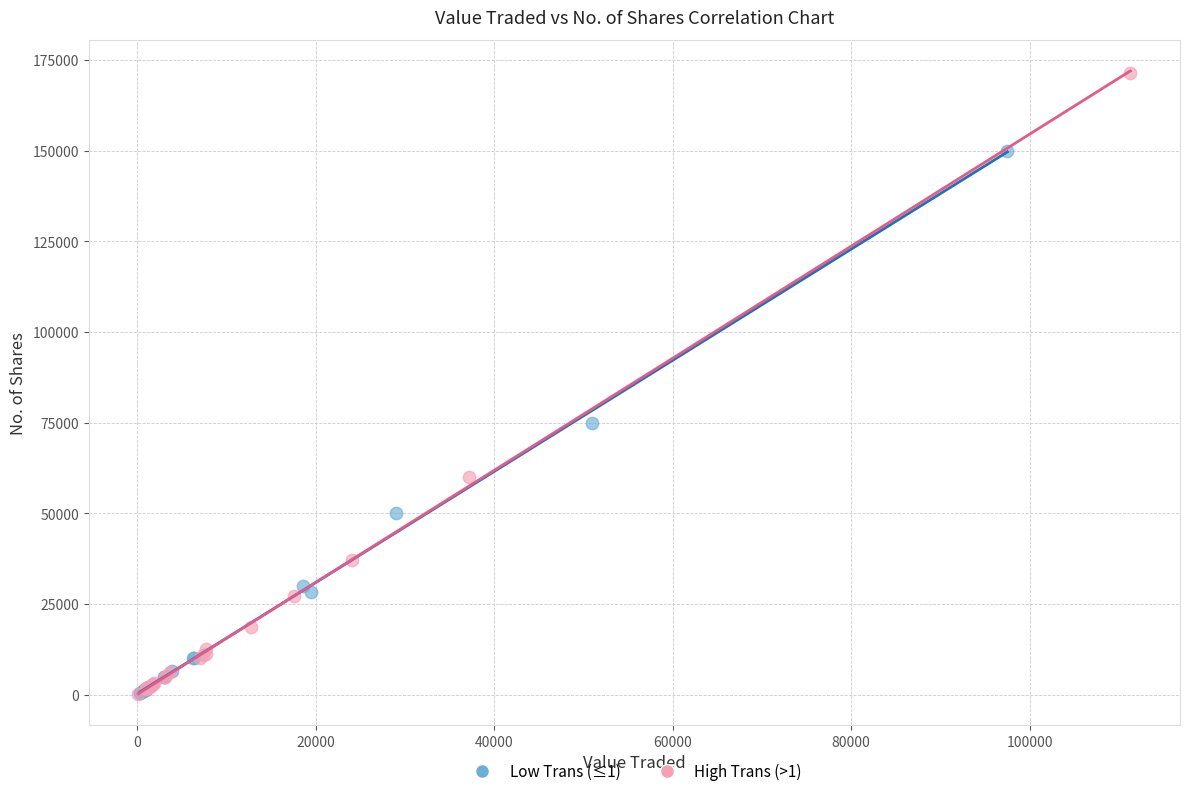

Which series reaches the maximum Y coordinate?

High Trans (>1)